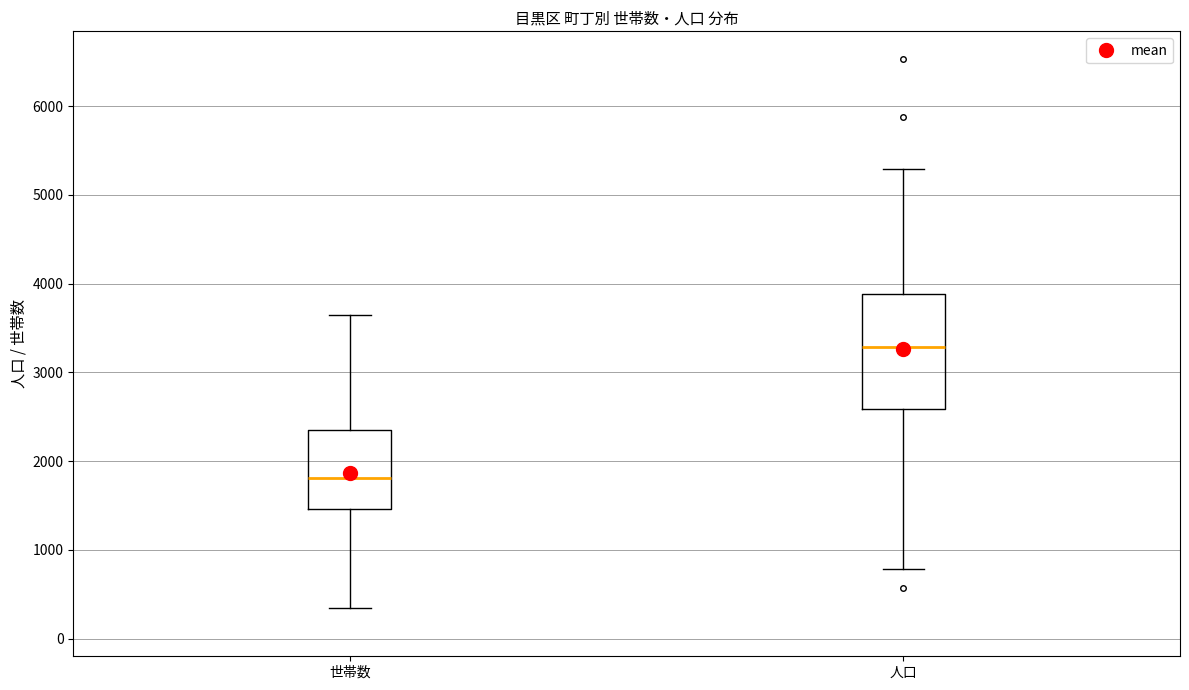

Comparing the boxes themselves (not the whiskers), which one is the tallest?

人口